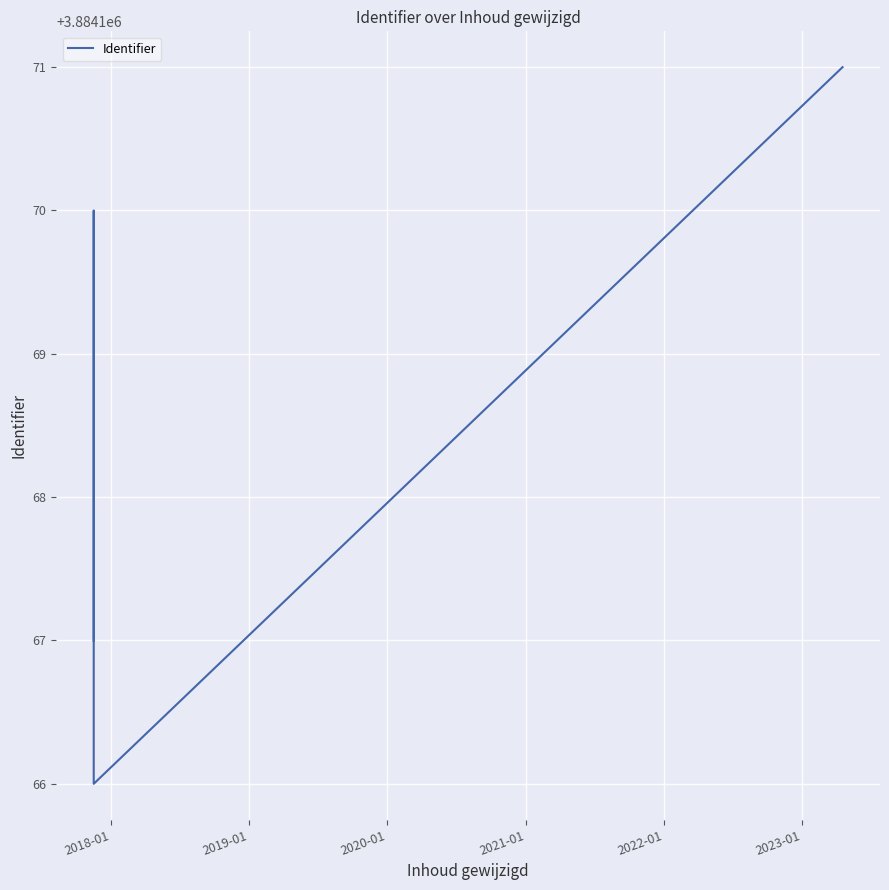

How many interior local peaks (higher than both neighbors) does the data have?

1